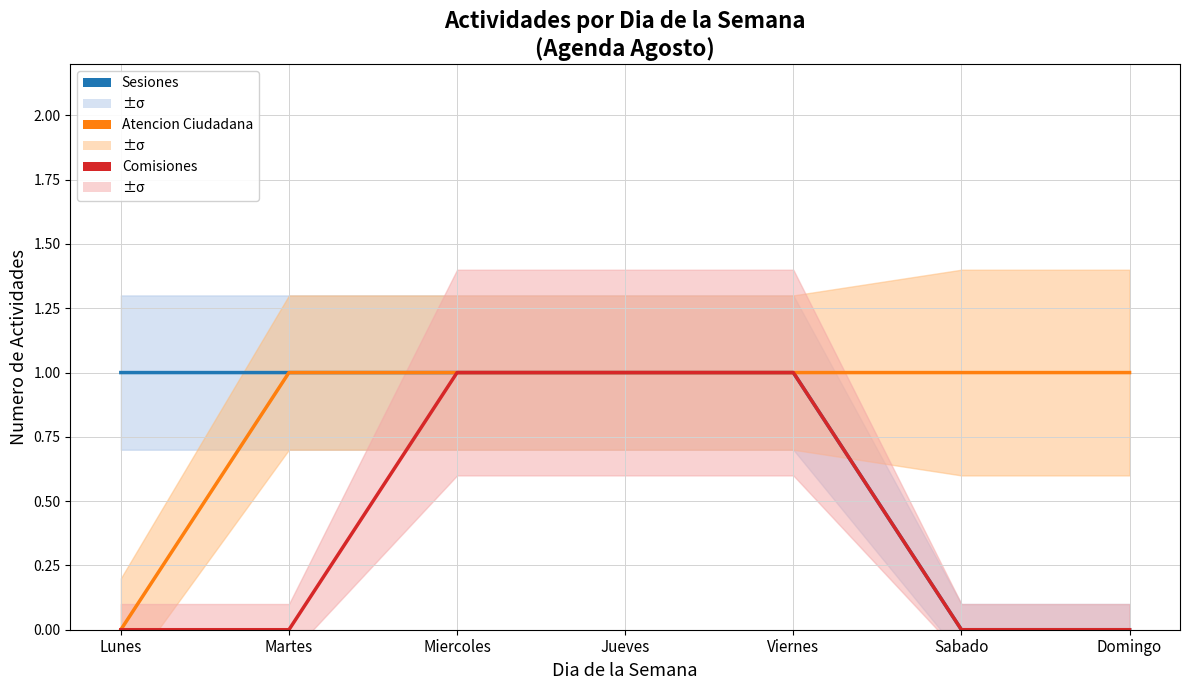

What value does the Sesiones series have at Jueves?

1